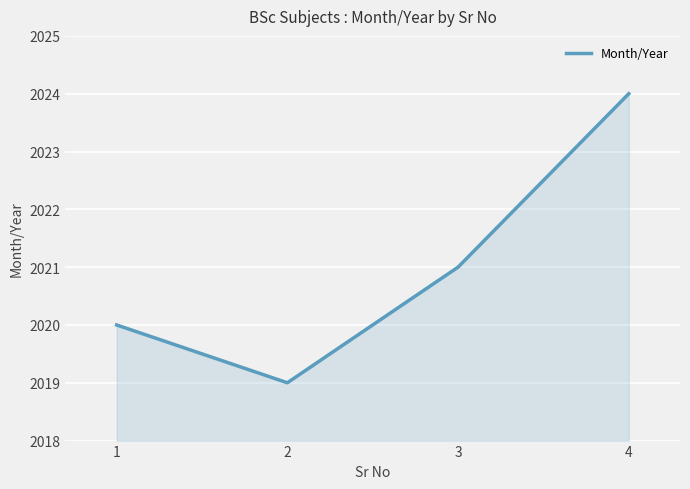

The chart shows a value of 1352 at 2. True or false?

False